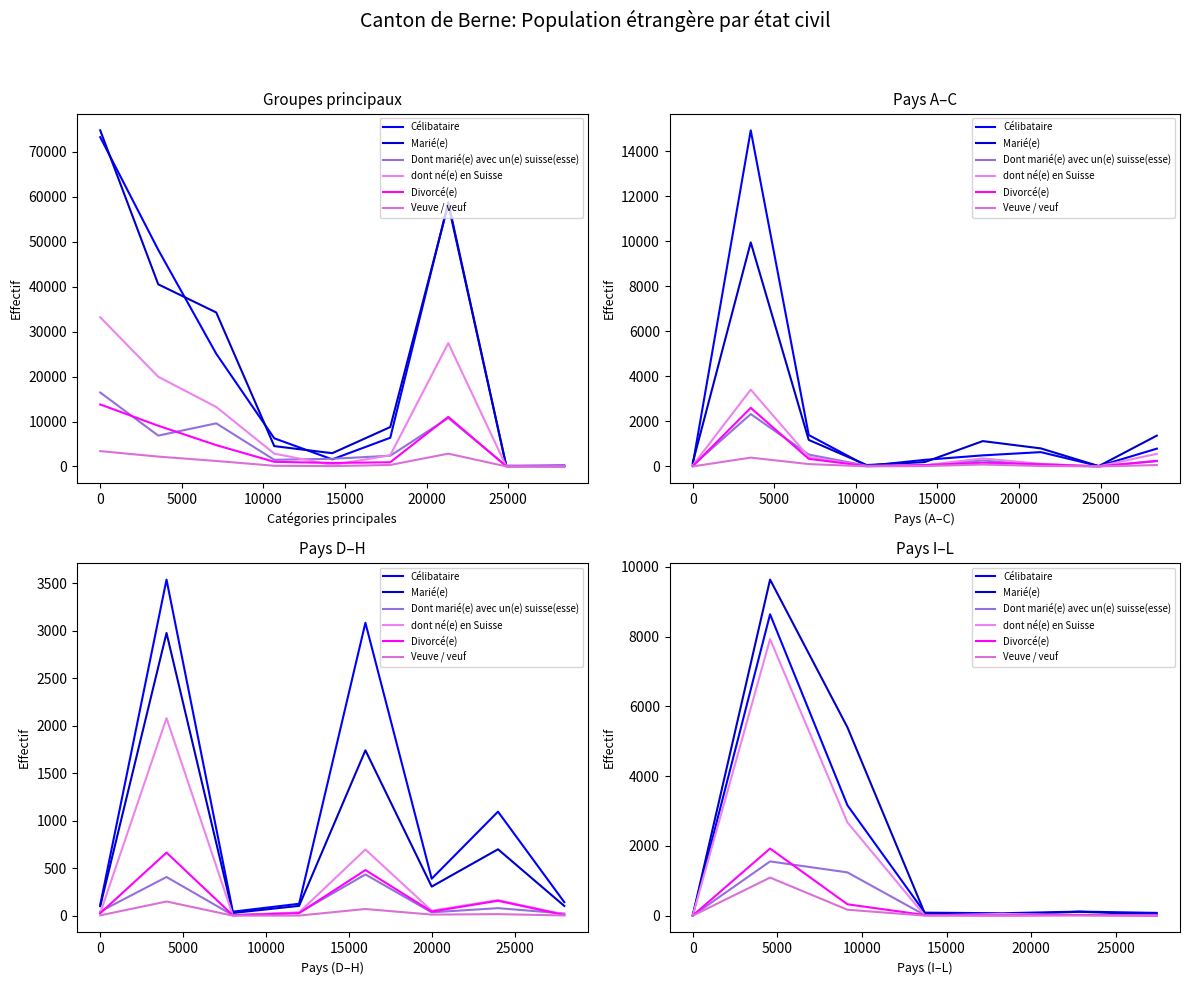

Between 20000 and −5000, which is larger?

20000